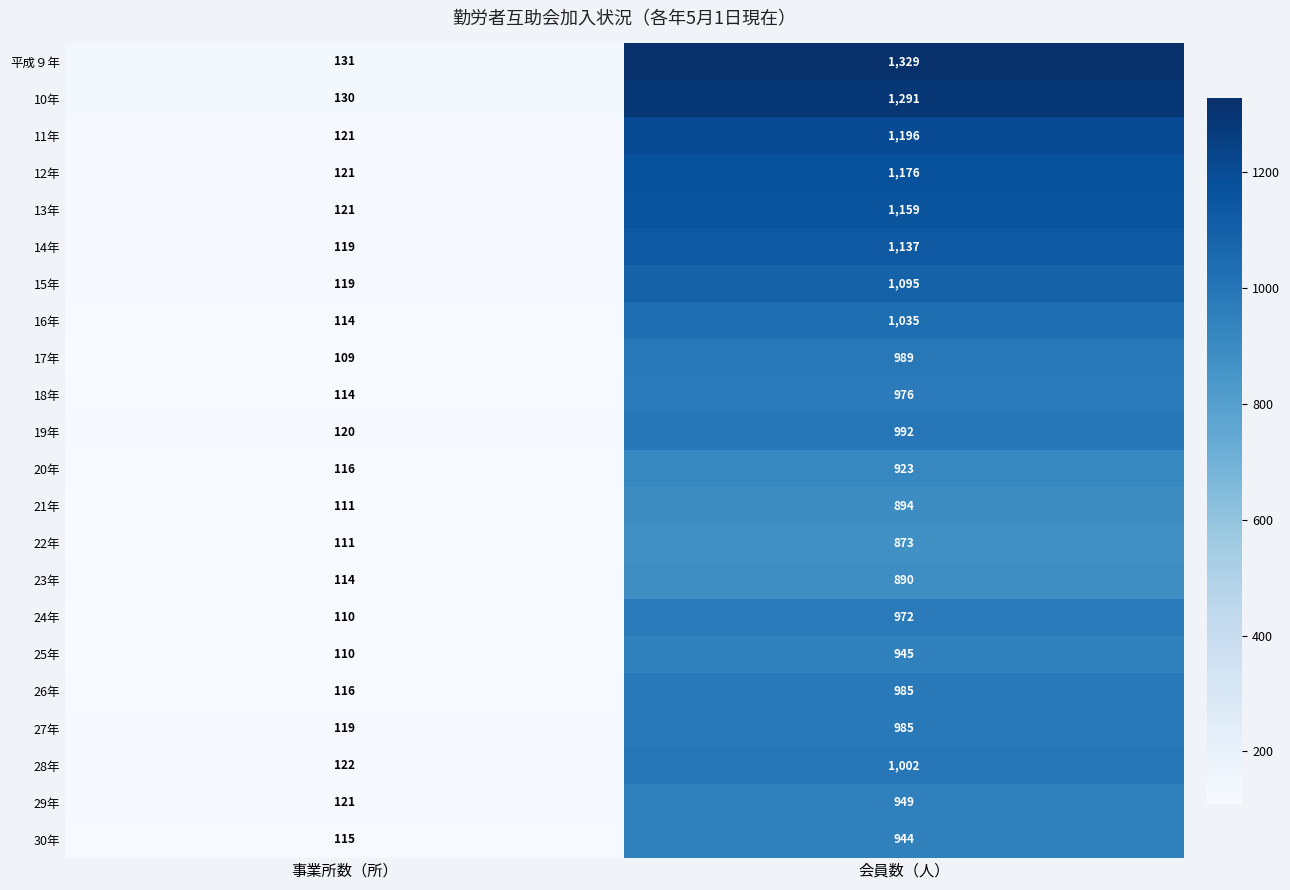

List the labels in order of 27年 value, largest first.

会員数（人）, 事業所数（所）